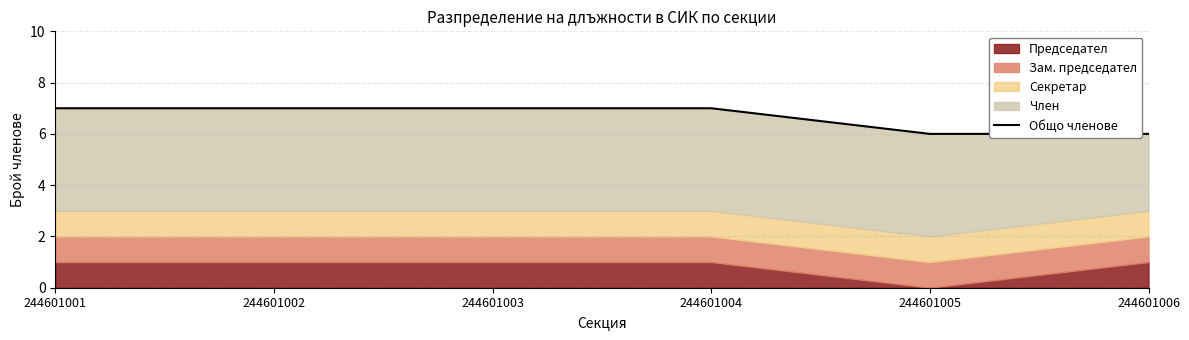

What is the approximate value at 244601002?

7